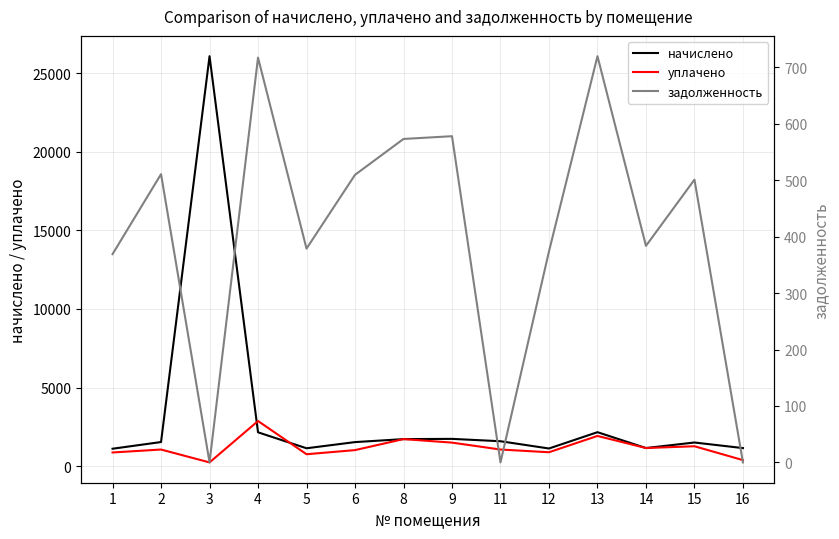

True or false: уплачено has a value of 1056.2 at 2.

True